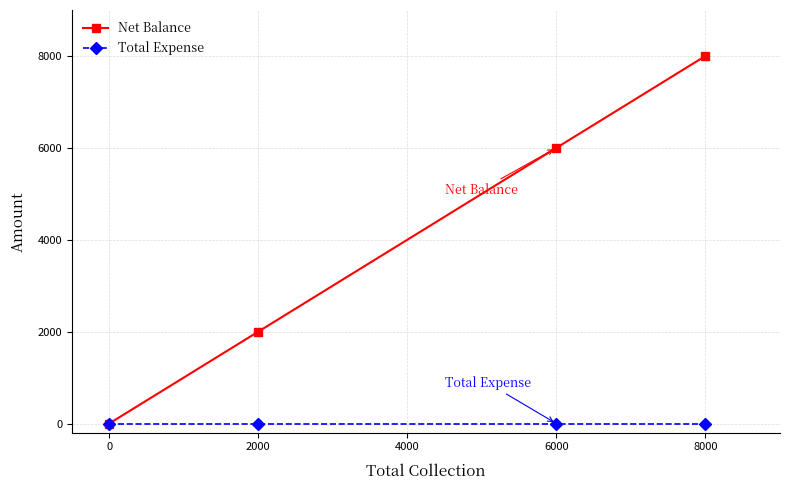

Is the value of Total Expense at 0 greater than the value of Net Balance at 2000?

No